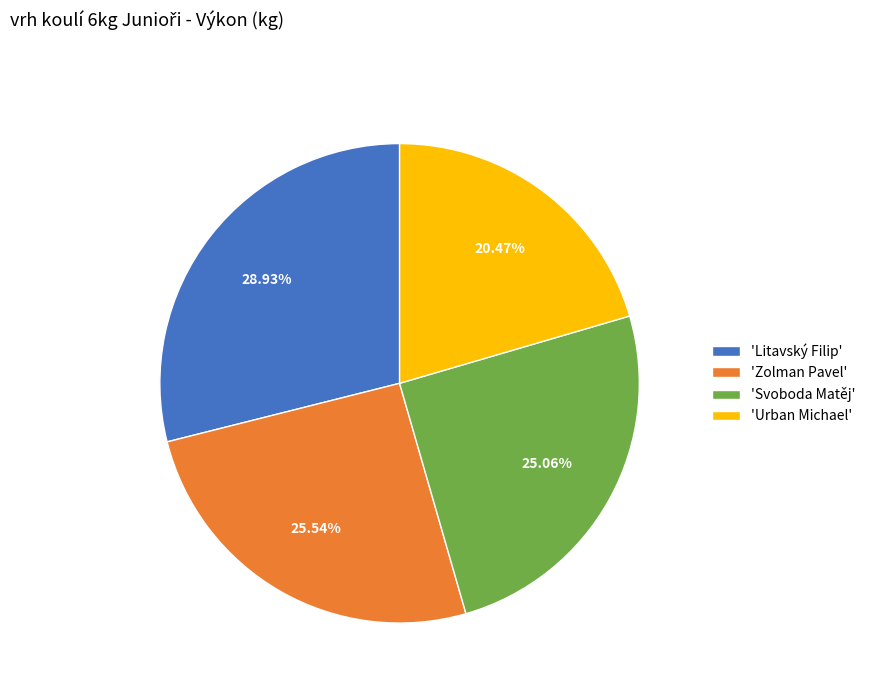

Do 'Zolman Pavel' and 'Urban Michael' together represent more than half of the pie?

No